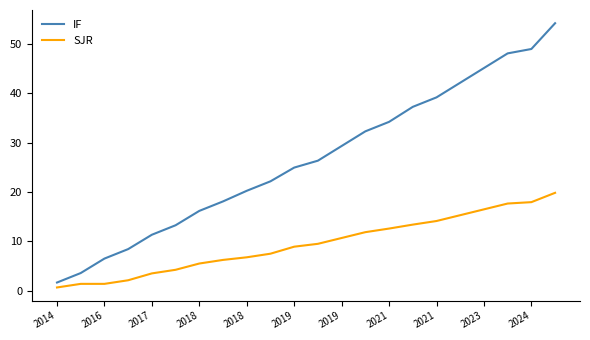

What is the maximum value shown in the chart?

54.2